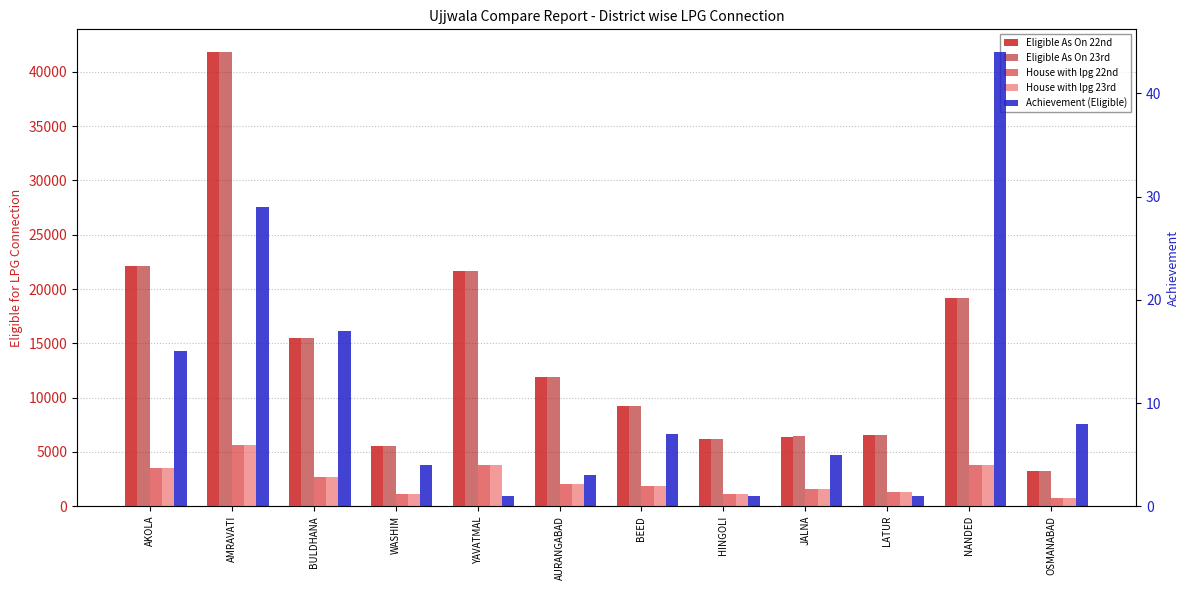

At which label does Eligible As On 22nd reach its peak?

AMRAVATI